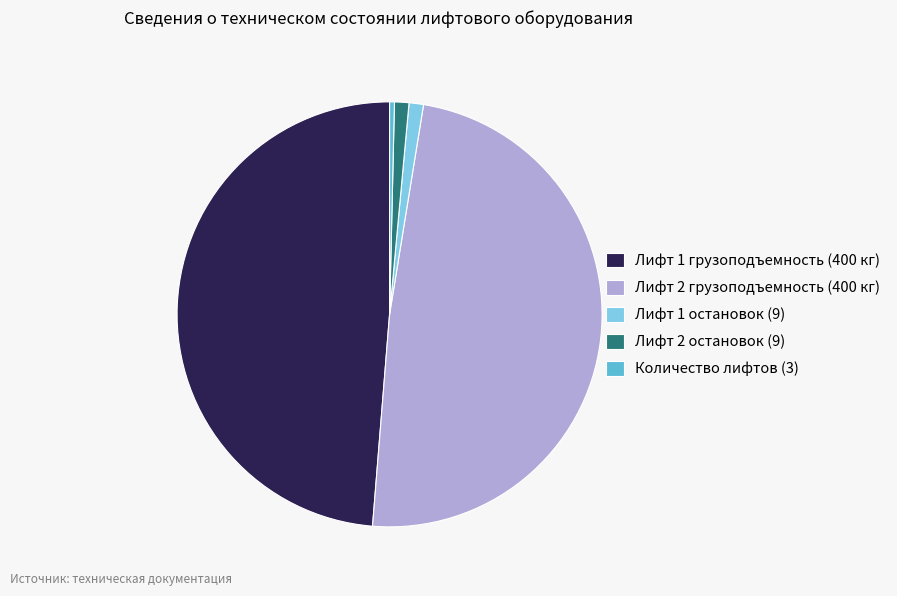

How many segments does this pie chart have?

5